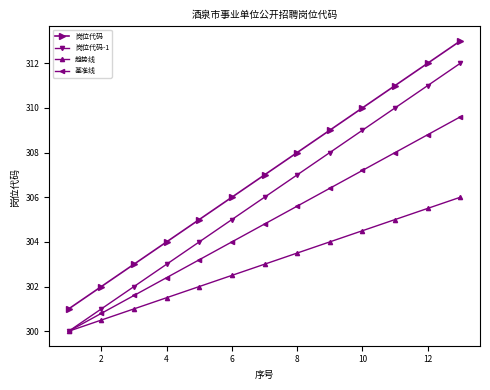

How many values in the 趋势线 series are below 303?

6